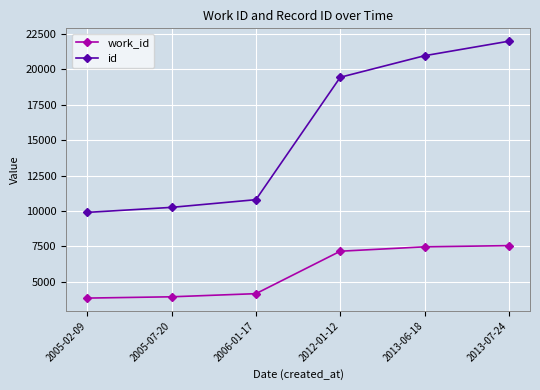

What is the label of the 3rd point from the left?

2006-01-17